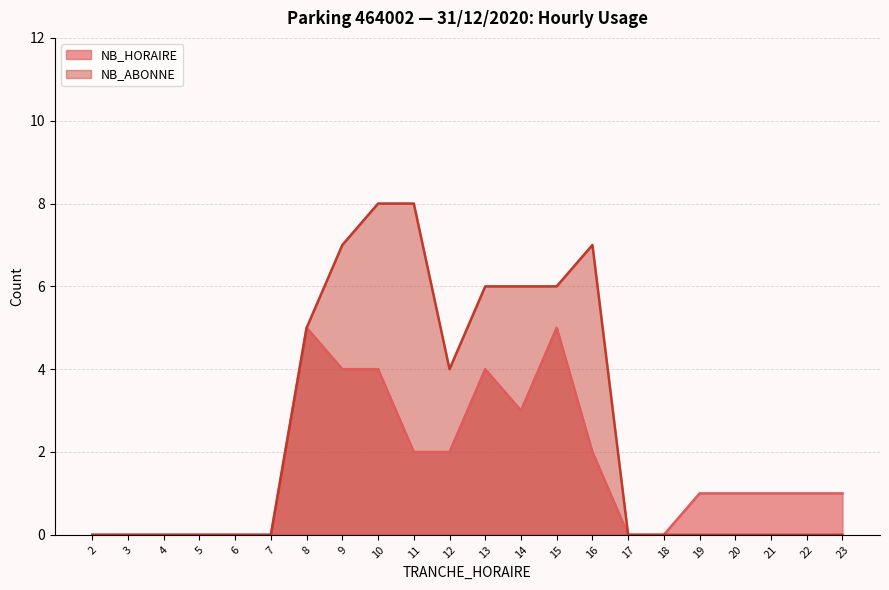

Reading left to right, list all the values displayed in this chart.

NB_HORAIRE: 2=0	3=0	4=0	5=0	6=0	7=0	8=5	9=4	10=4	11=2	12=2	13=4	14=3	15=5	16=2	17=0	18=0	19=1	20=1	21=1	22=1	23=1
NB_ABONNE: 2=0	3=0	4=0	5=0	6=0	7=0	8=5	9=7	10=8	11=8	12=4	13=6	14=6	15=6	16=7	17=0	18=0	19=0	20=0	21=0	22=0	23=0